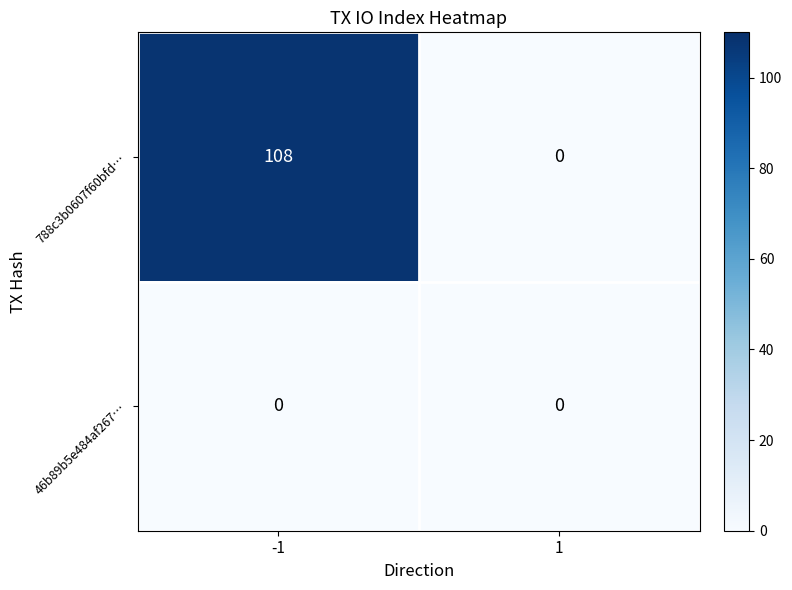

What is the difference between the 788c3b0607f60bfd… values at 1 and -1?

108